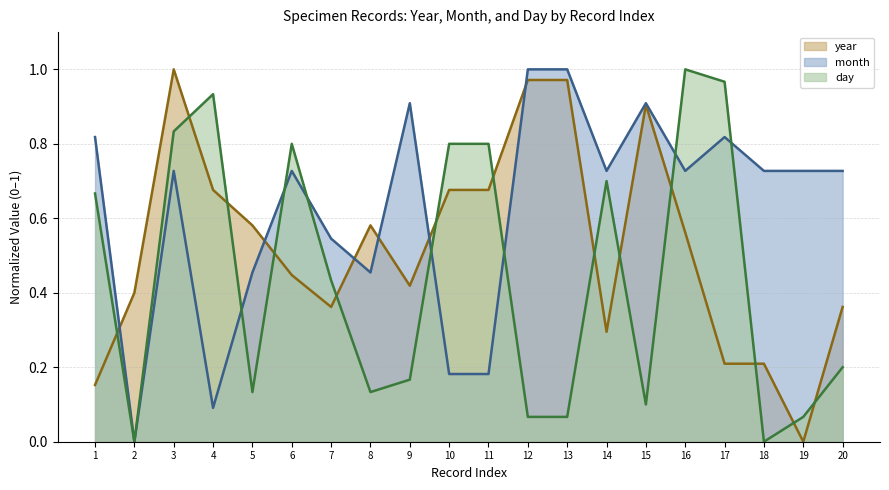

True or false: day has a value of 0.8 at 11.

True